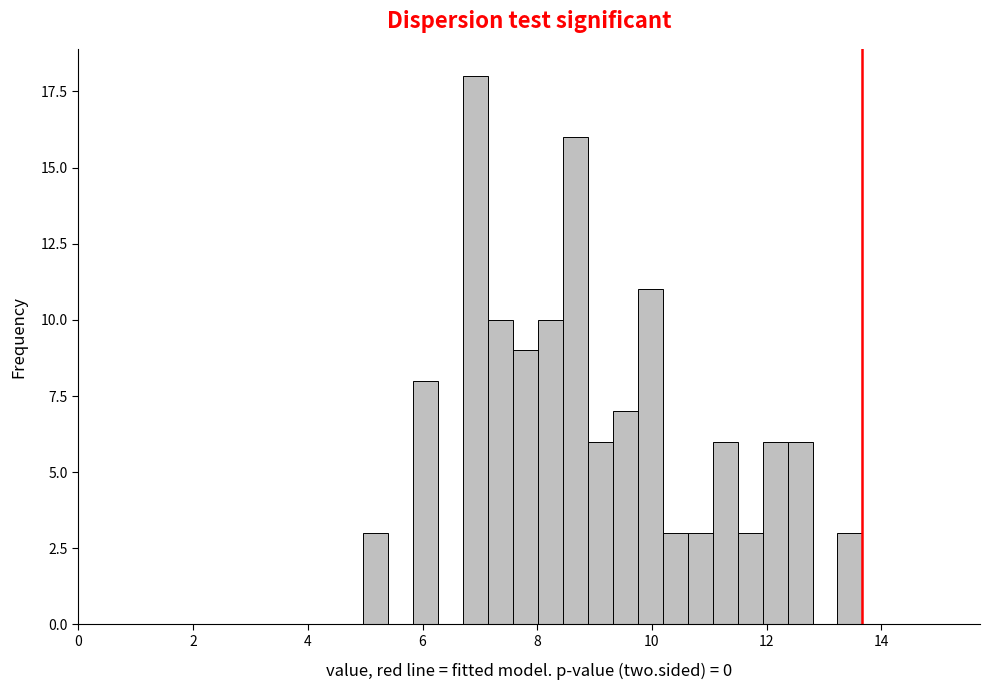

Read against the x-axis, roughly where is the centre of the tallest bar?

7.0